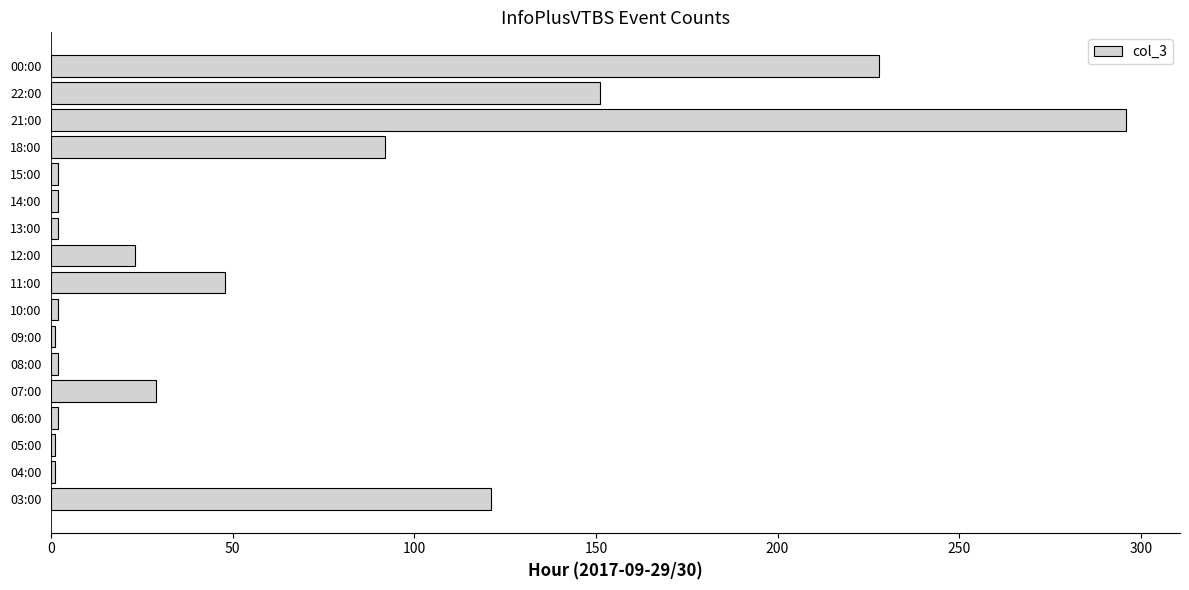

What is the difference between the second highest and second lowest values?

227